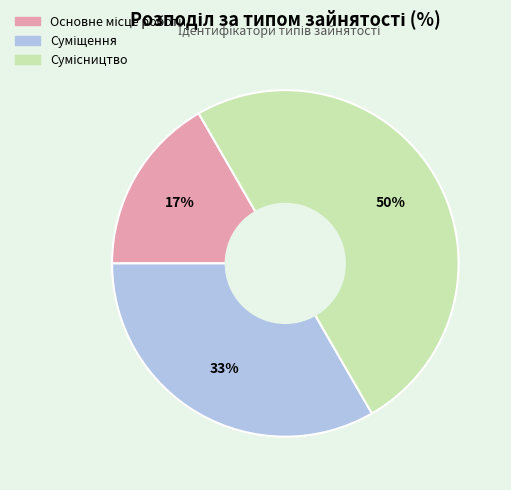

To the nearest percent, what is the average slice percentage?

33%